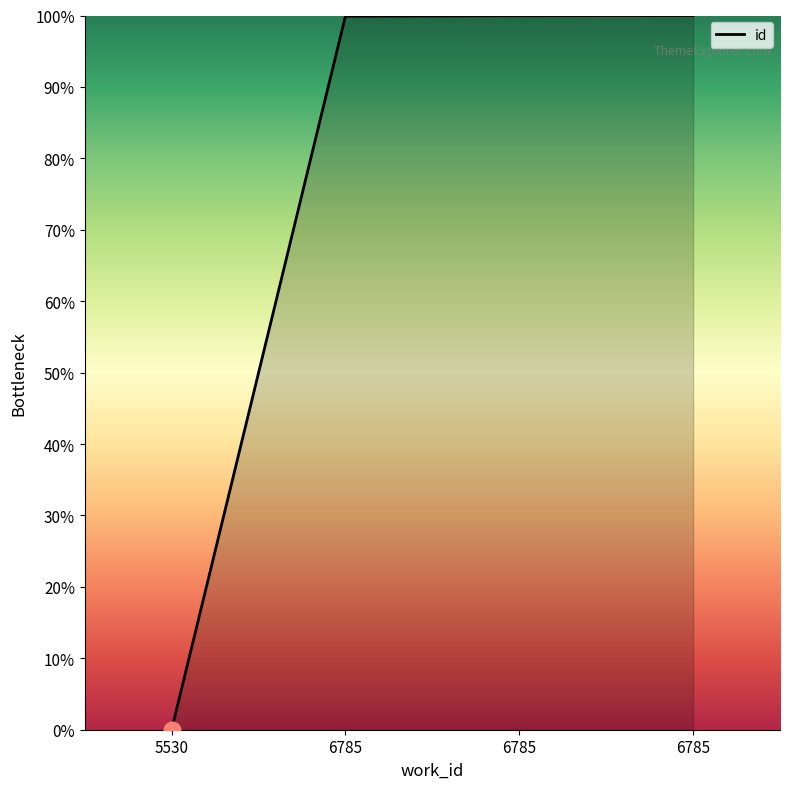

Reading right to left, extract all data points from this chart.

100.0	100.0	99.9	0.0